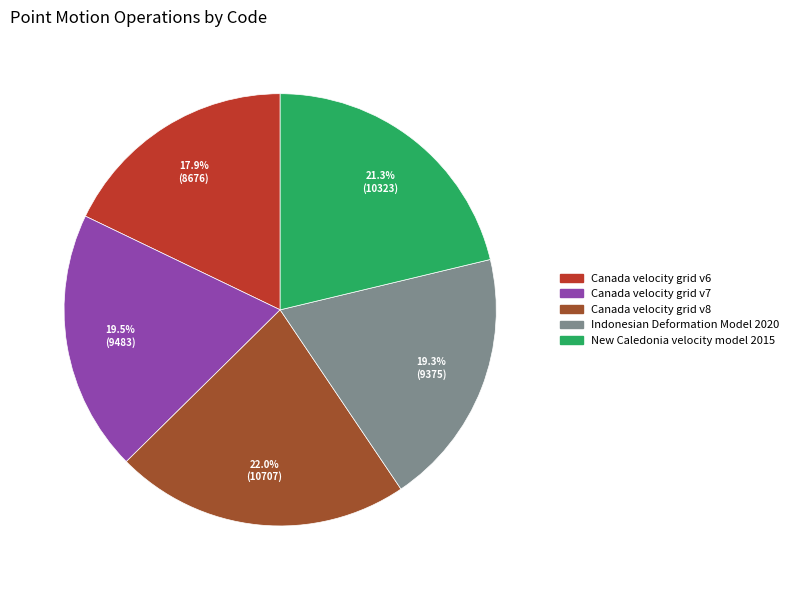

Which category has the biggest portion of the pie?

Canada velocity grid v8